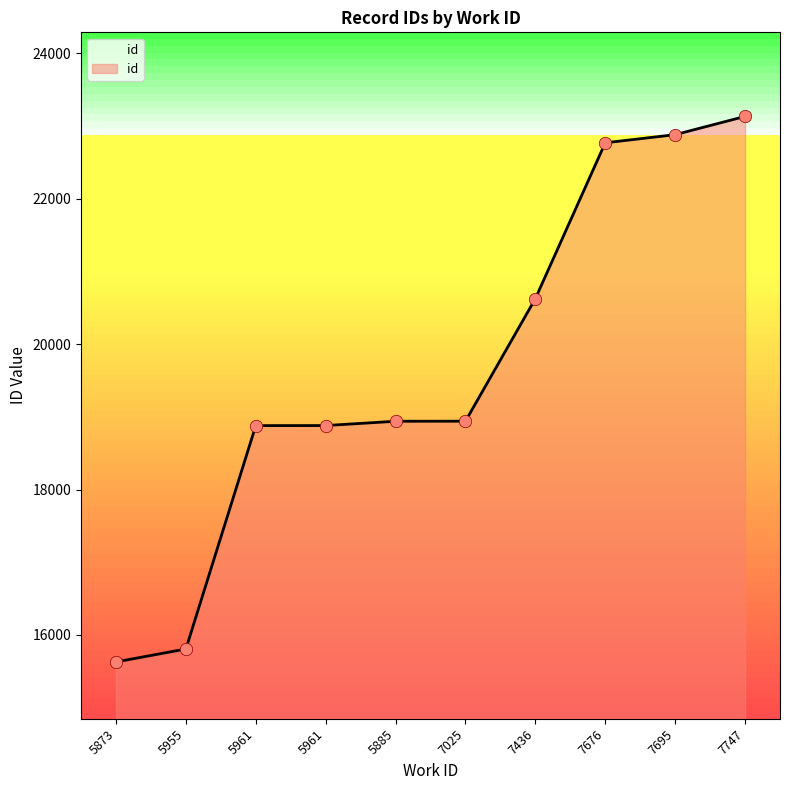

Approximately how many times larger is the value at 5961 compared to 5873?

1.2